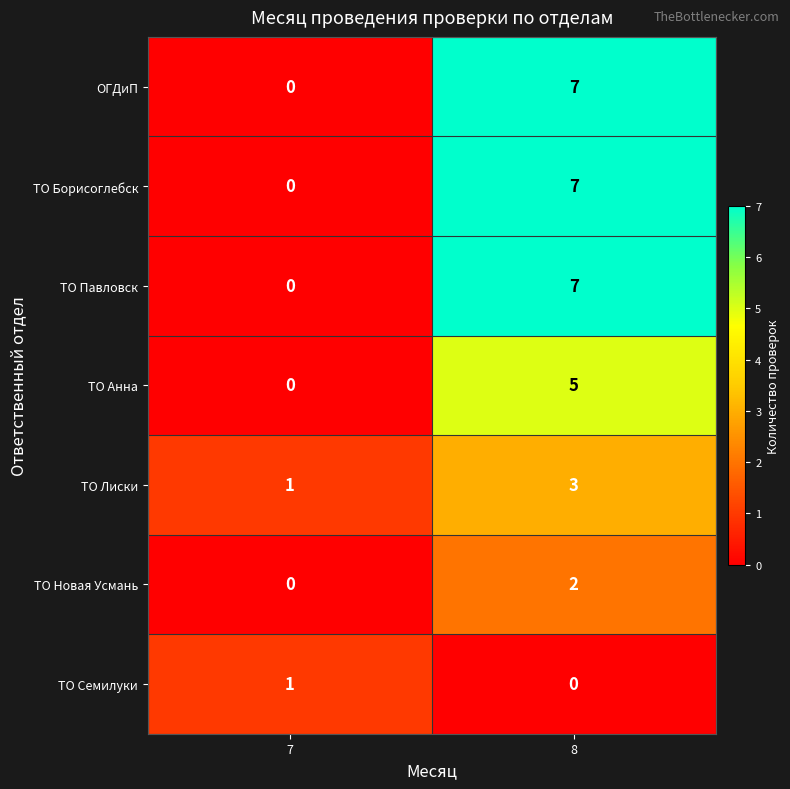

At which category is the sum across all series the highest?

8